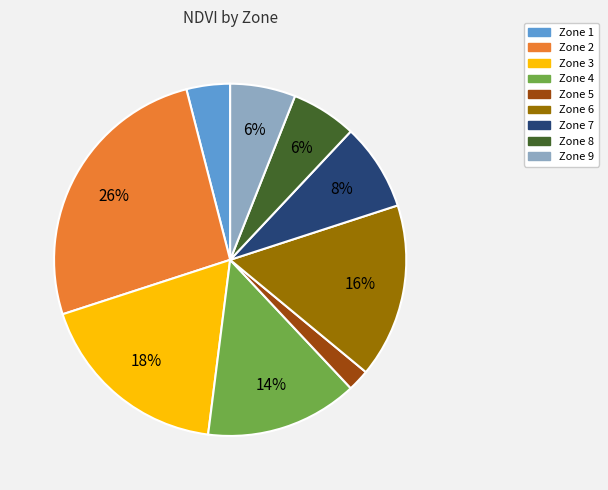

To the nearest percent, what is the difference between the Zone 5 and Zone 2 slice percentages?

24%